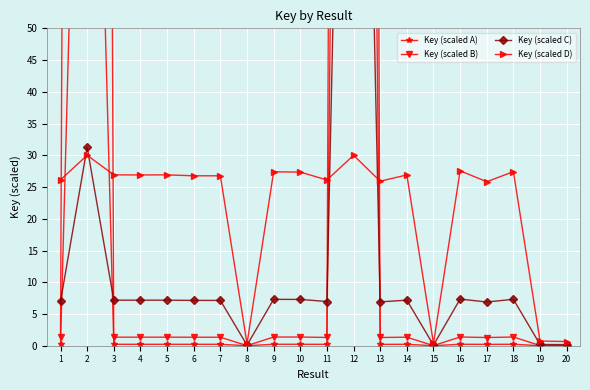

What is the difference between the maximum and minimum values in the Key (scaled A) series?

1001.7